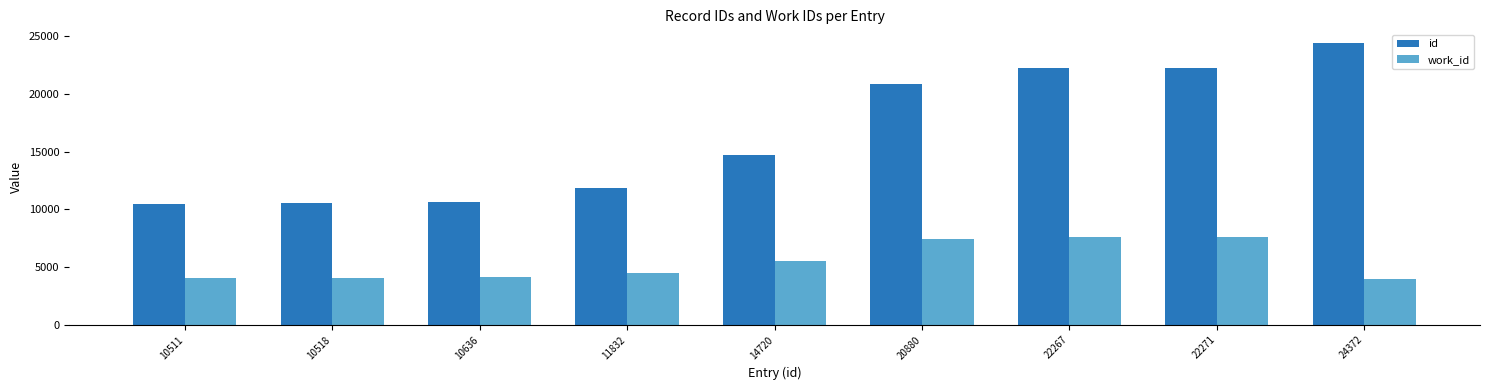

What is the spread (max minus min) of values at 22271?

14668